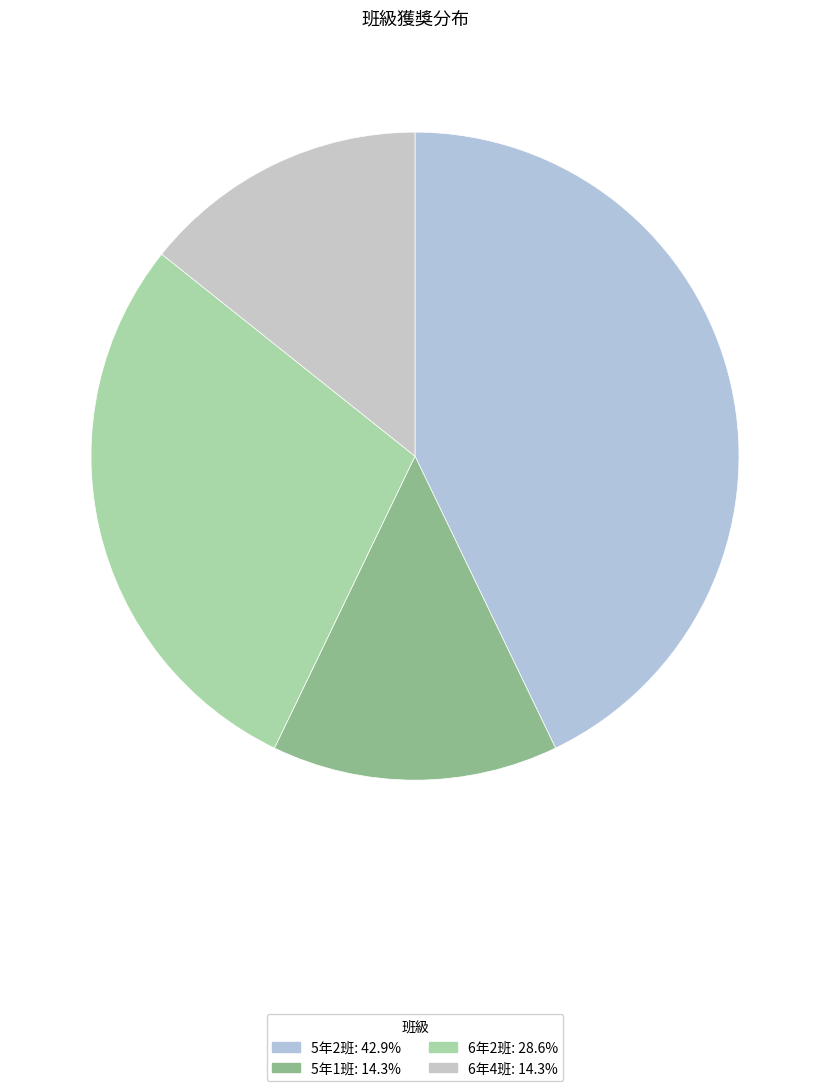

Count the number of slices in the pie.

4